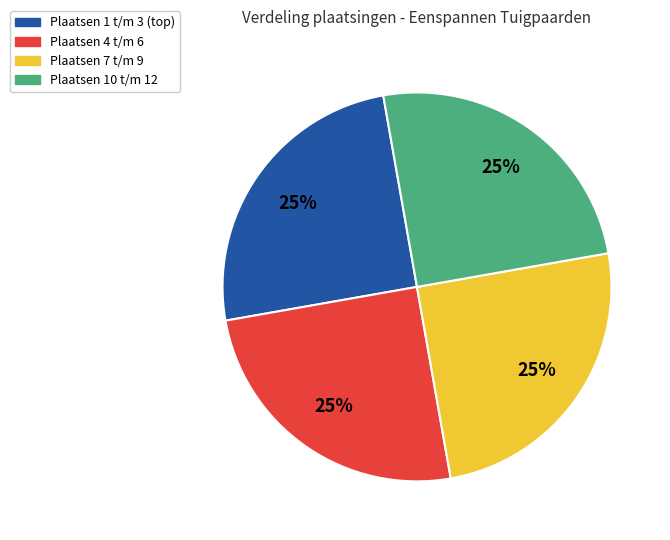

What percentage is the Plaatsen 10 t/m 12 slice, to the nearest percent?

25%